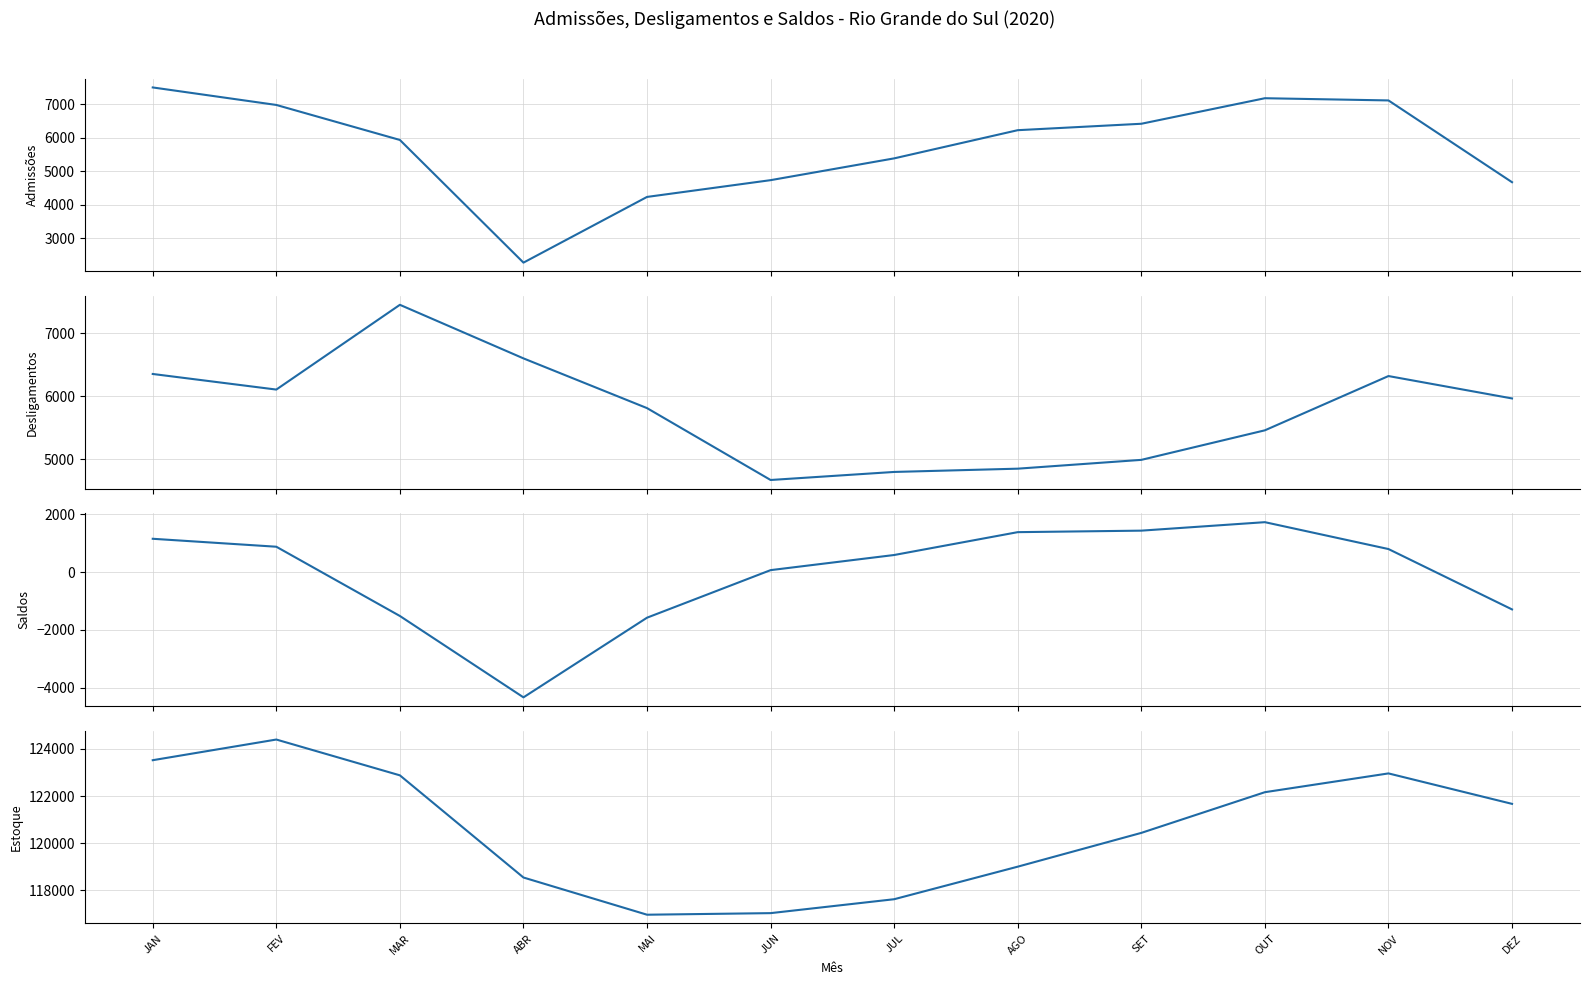

How many categories are shown in the chart?

12